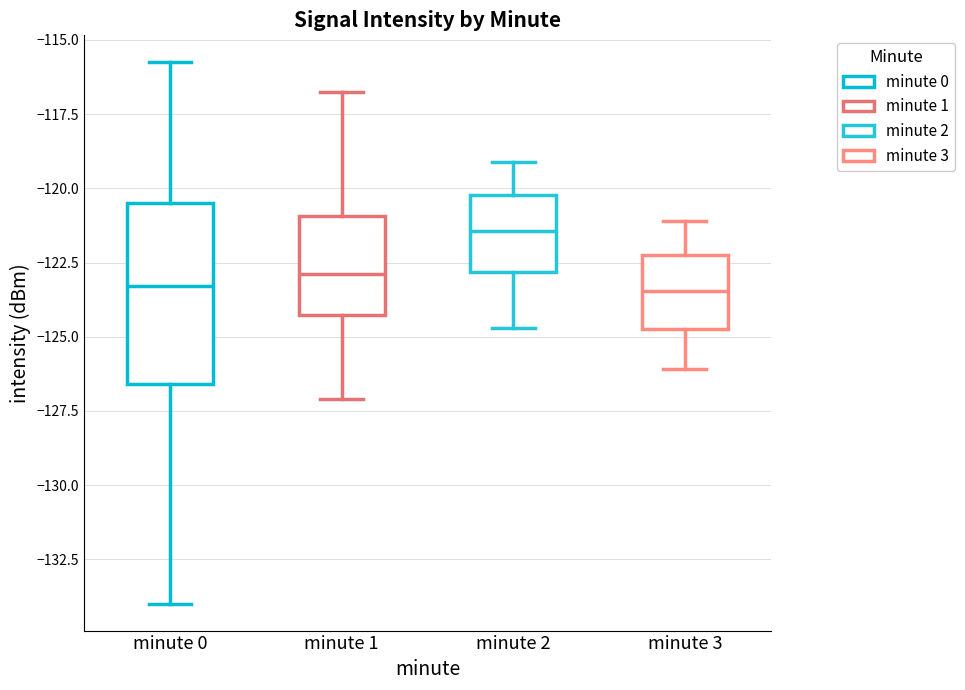

Reading left to right, read every box against the y-axis: the position of its median line, the range the box covers, and the ends of its whiskers. The values are not printed on the chart, so give them approximately, as read against the axis.

minute 0: median -123.5, box -126.5 to -120.5, whiskers -134.0 to -116.0
minute 1: median -123.0, box -124.5 to -121.0, whiskers -127.0 to -116.5
minute 2: median -121.5, box -123.0 to -120.0, whiskers -124.5 to -119.0
minute 3: median -123.5, box -124.5 to -122.0, whiskers -126.0 to -121.0